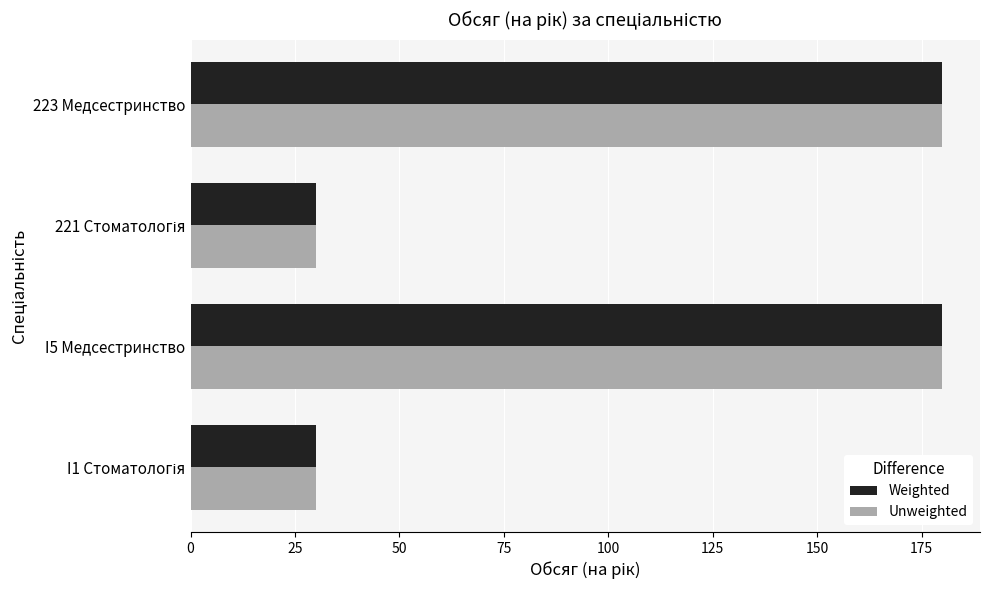

What is the total value across all series at 223 Медсестринство?

360